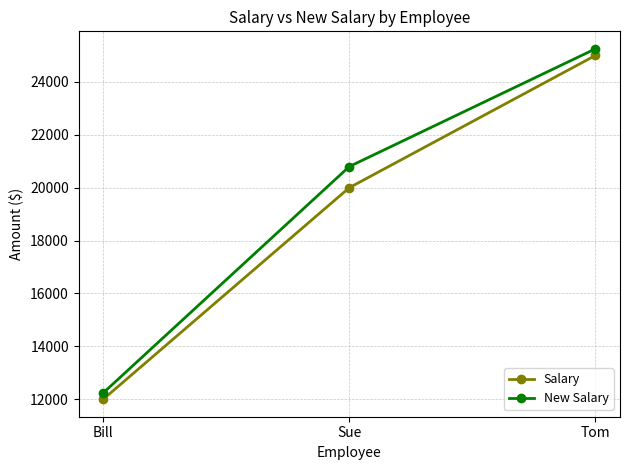

Between Bill and Tom, which series saw the biggest shift?

New Salary